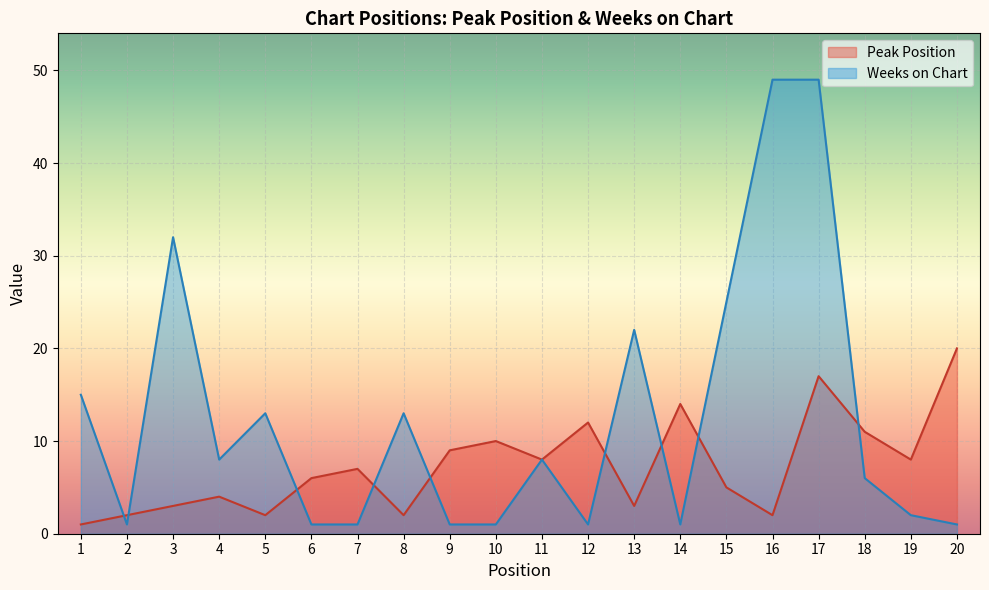

What is the difference between the highest and lowest values at 10?

9